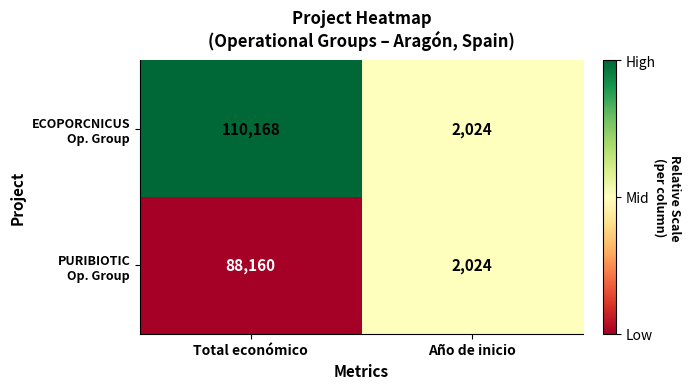

At which category is the sum across all series the highest?

Total económico